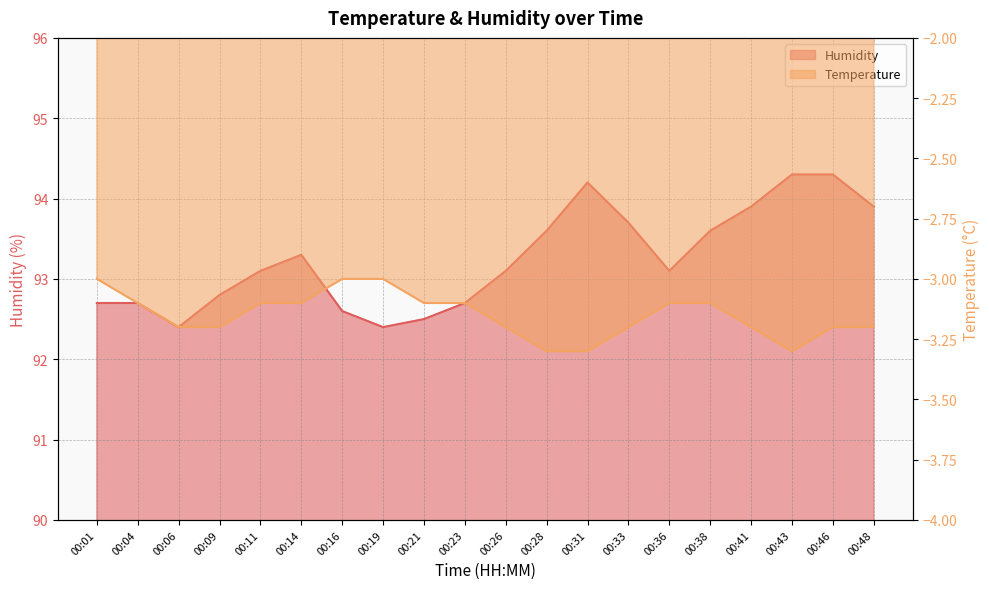

What is the sum of all Humidity values?

1864.9